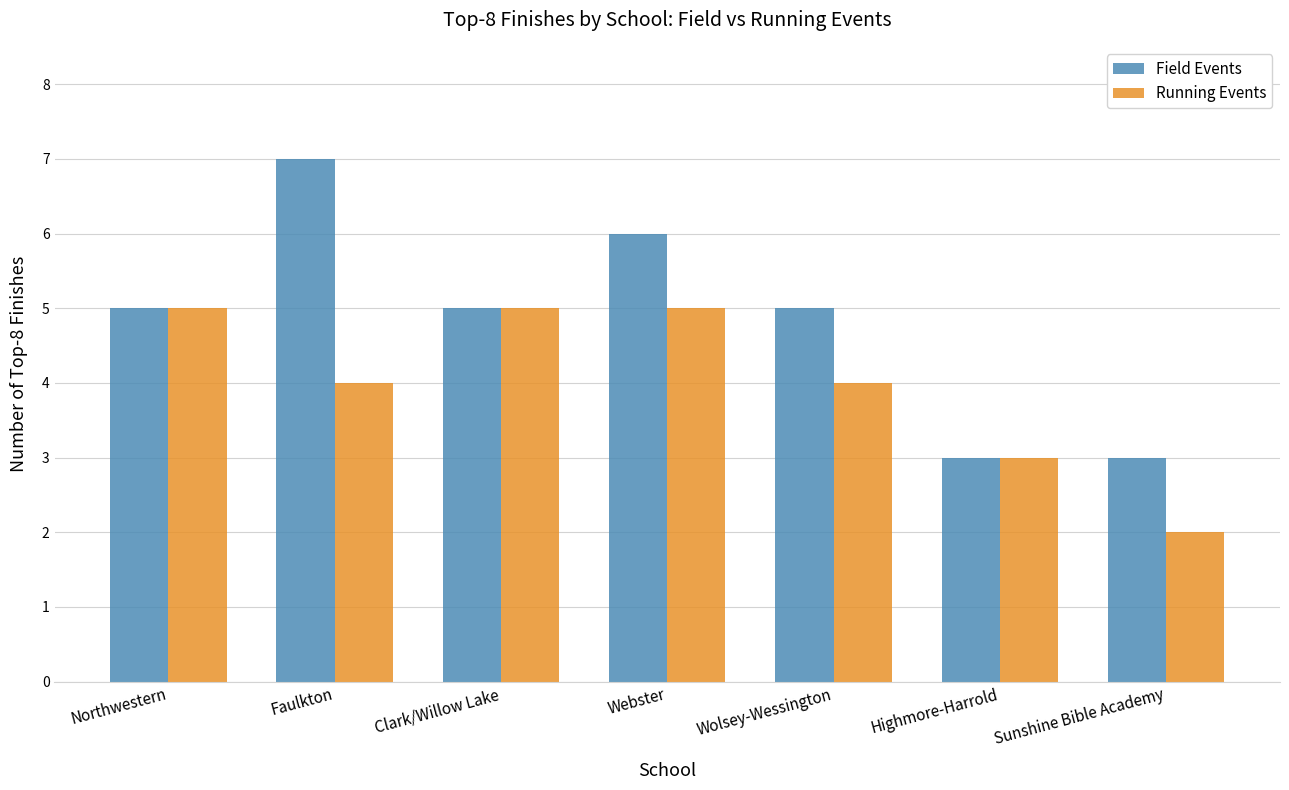

Which series changed the most between Faulkton and Clark/Willow Lake?

Field Events